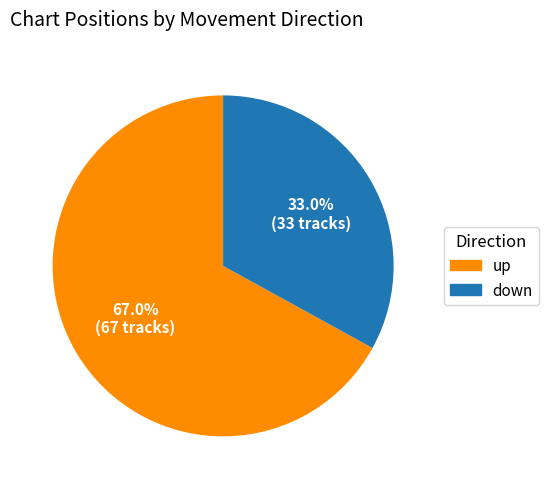

Which slice is the smallest?

down